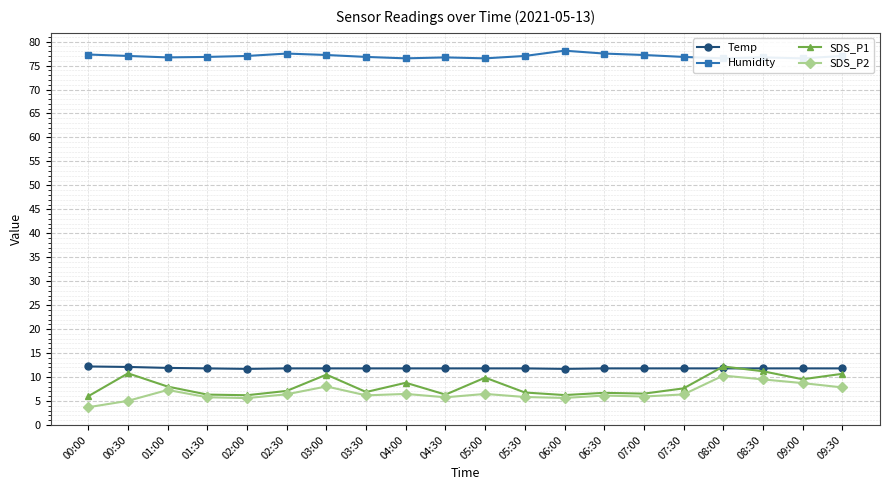

At which label does Humidity reach its peak?

06:00